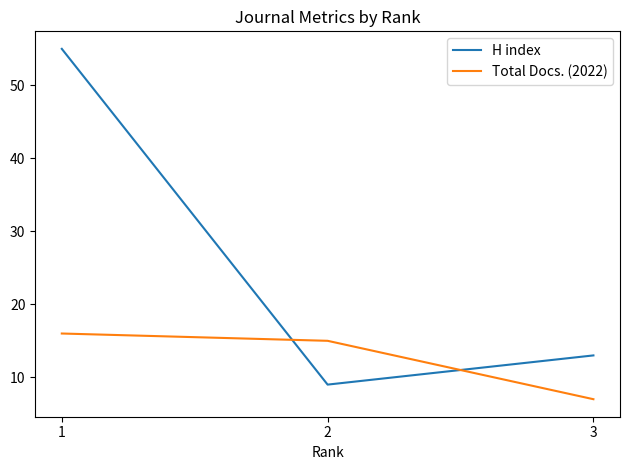

Count the number of data series in this chart.

2